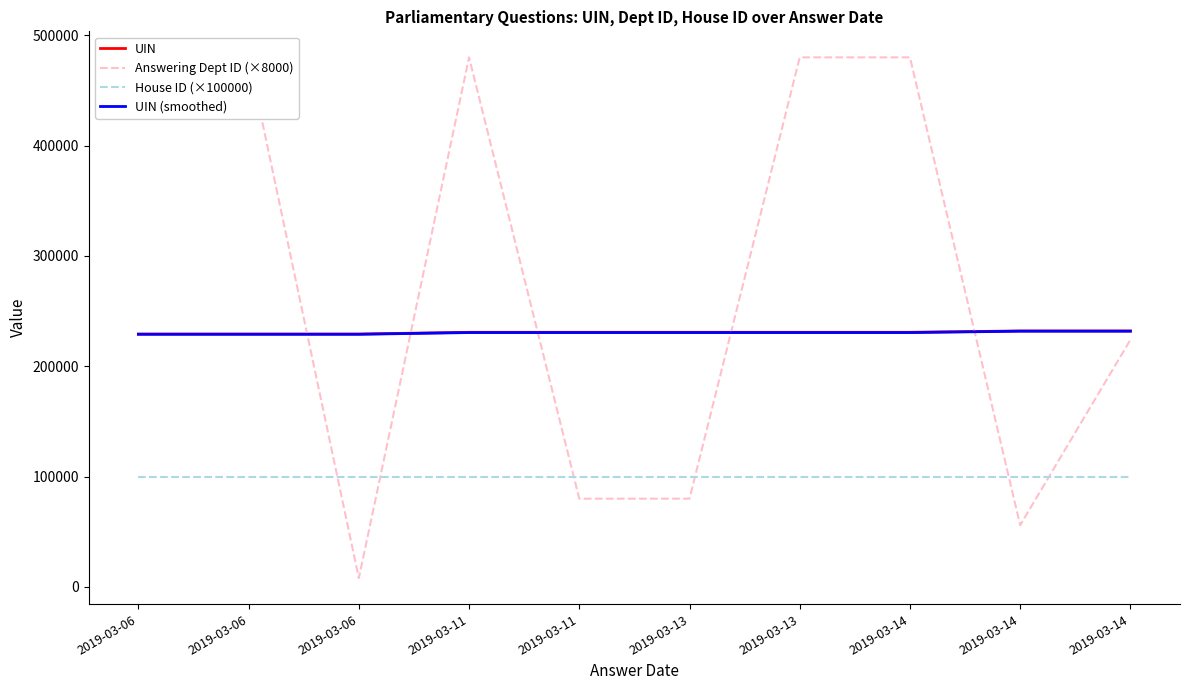

The UIN (smoothed) series shows 322471.6 at 2019-03-11. True or false?

False